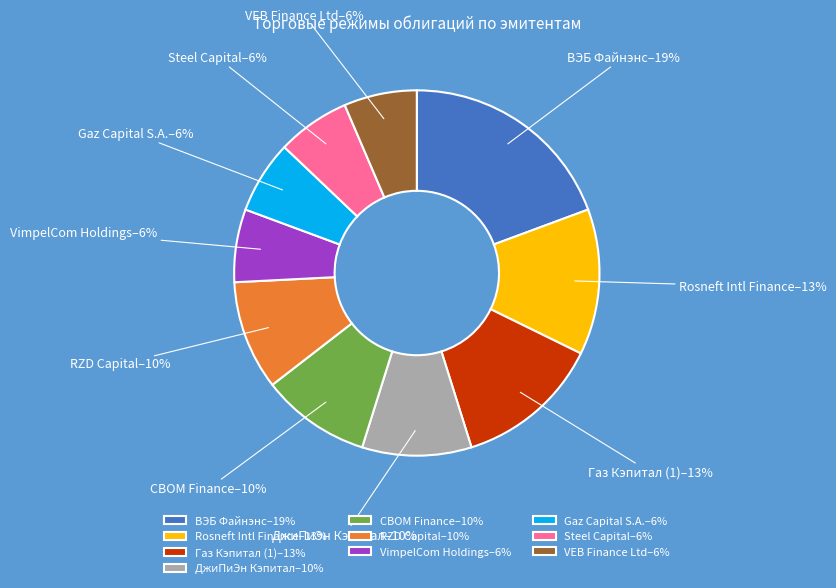

Is there a majority slice in this chart?

No